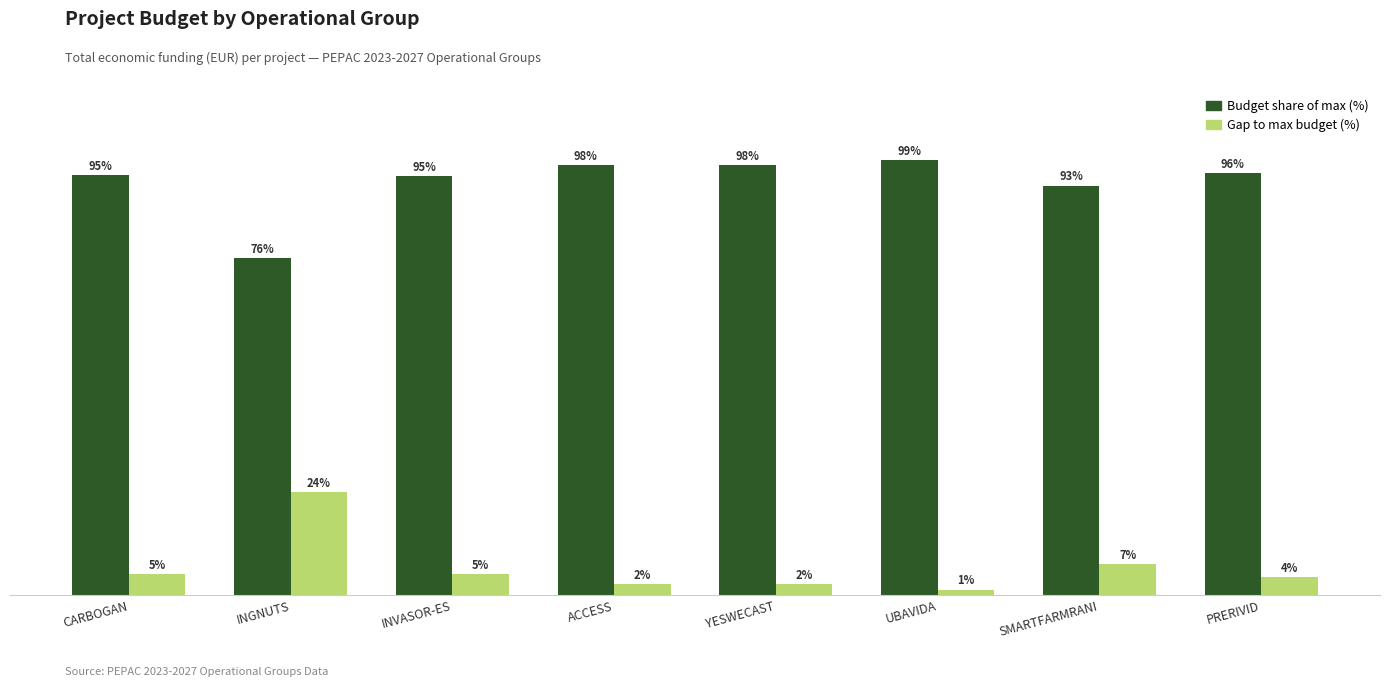

Reading left to right, list all the values displayed in this chart.

Budget share of max (%): 95.2	76.5	95.1	97.5	97.5	98.7	92.9	95.8
Gap to max budget (%): 4.8	23.5	4.9	2.5	2.5	1.3	7.1	4.2